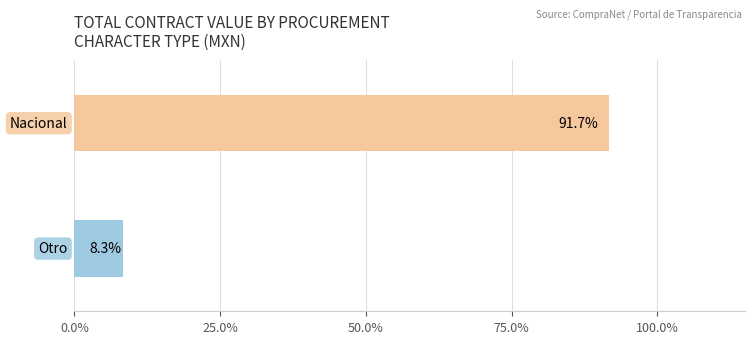

Are the bars horizontal?

Yes